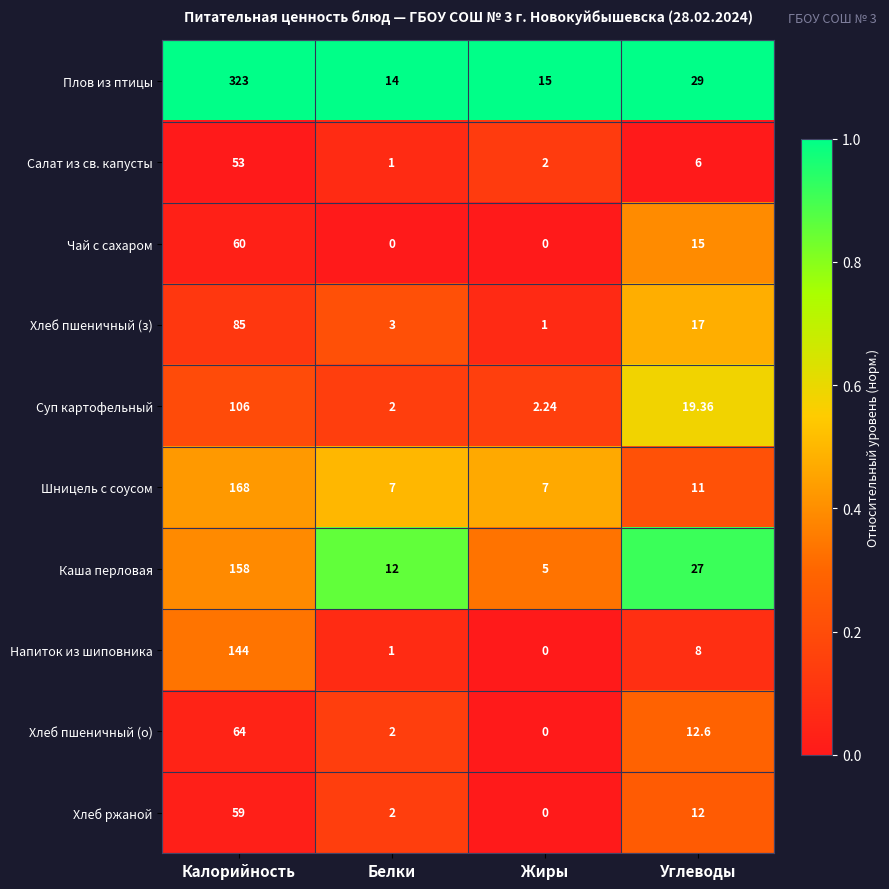

Rank the series at Калорийность from highest to lowest value.

Плов из птицы, Шницель с соусом, Каша перловая, Напиток из шиповника, Суп картофельный, Хлеб пшеничный (з), Хлеб пшеничный (о), Чай с сахаром, Хлеб ржаной, Салат из св. капусты